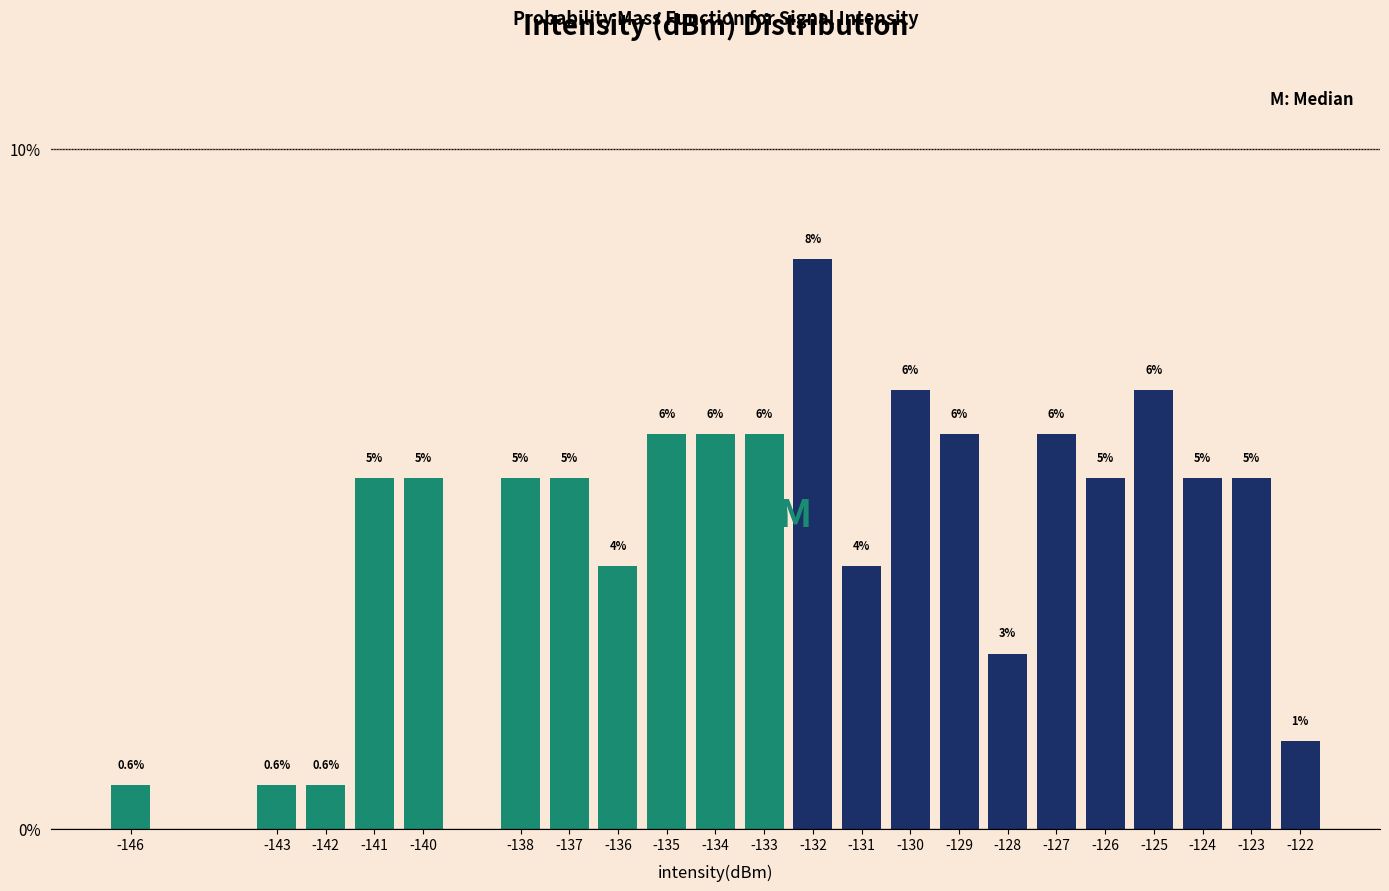

Are the bars horizontal?

No